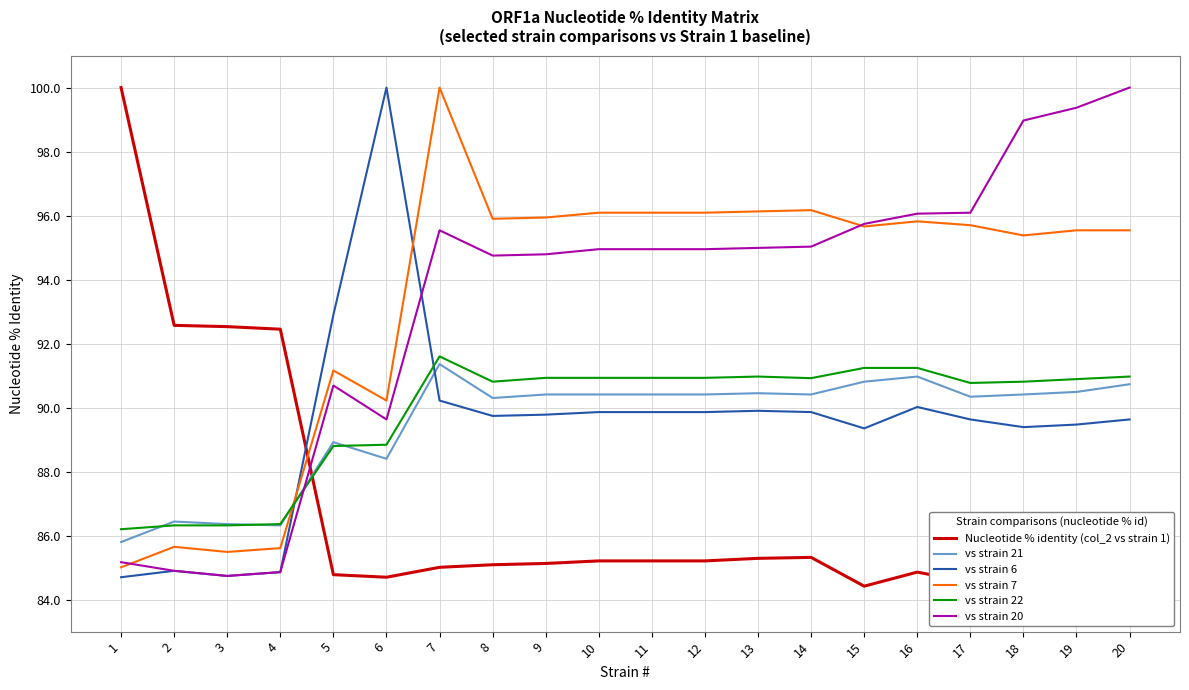

At which label does vs strain 21 first exceed 90?

7